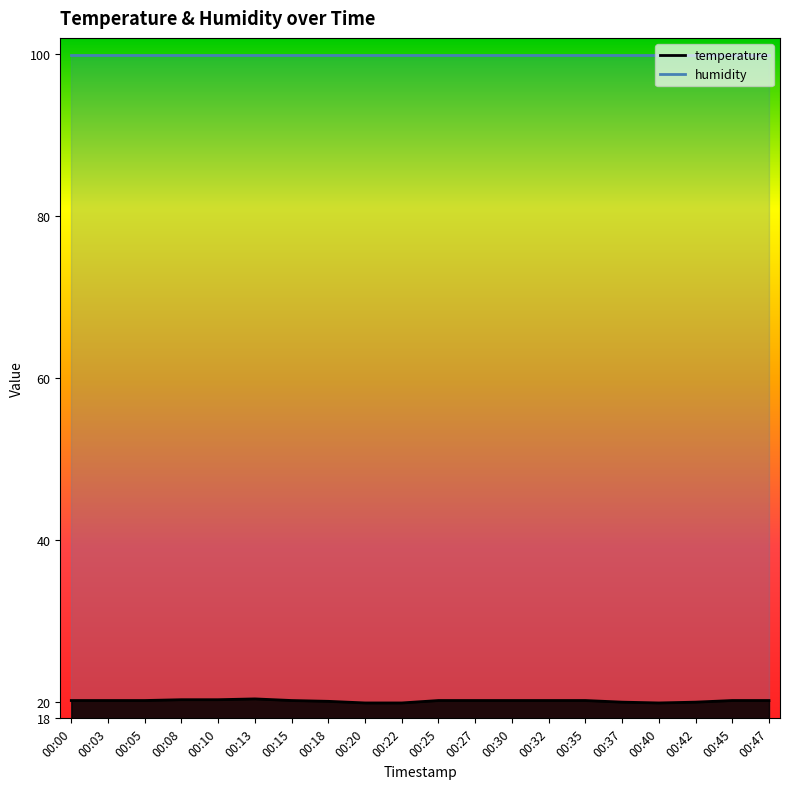

Count the values in the range 20 to 21.

17